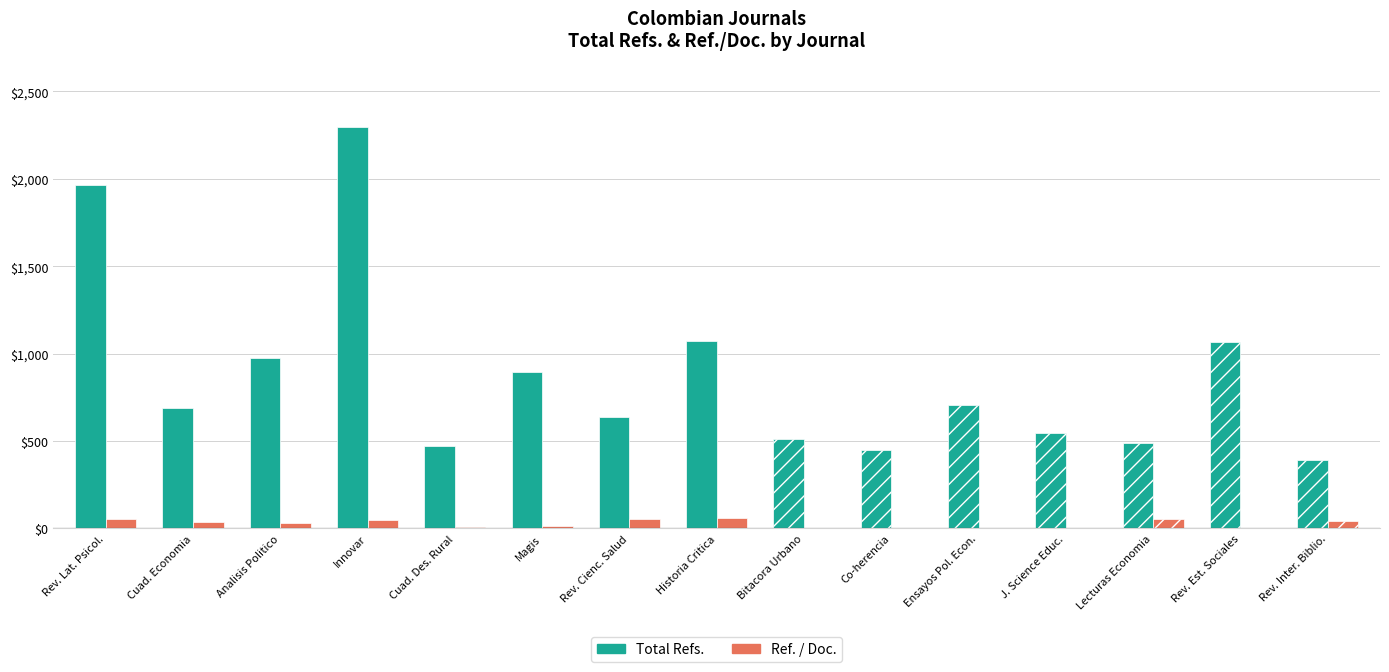

Reading left to right, transcribe all the data shown in this chart.

Total Refs.: Revista Latinoamericana de Psicologia=1962	Cuadernos de Economia=686	Analisis Politico=976	Innovar=2296	Cuadernos de Desarrollo Rural=473	Magis=893	Revista Ciencias de la Salud=635	Historia Critica=1072	Bitacora Urbano Territorial=511	Co-herencia=446	Ensayos Sobre Politica Economica=706	Journal of Science Education=547	Lecturas de Economia=486	Revista de Estudios Sociales=1067	Revista Interamericana de Bibliotecologia=390
Ref. / Doc.: Revista Latinoamericana de Psicologia=54	Cuadernos de Economia=35	Analisis Politico=32	Innovar=49	Cuadernos de Desarrollo Rural=6	Magis=12	Revista Ciencias de la Salud=51	Historia Critica=59	Bitacora Urbano Territorial=0	Co-herencia=0	Ensayos Sobre Politica Economica=0	Journal of Science Education=0	Lecturas de Economia=54	Revista de Estudios Sociales=0	Revista Interamericana de Bibliotecologia=40